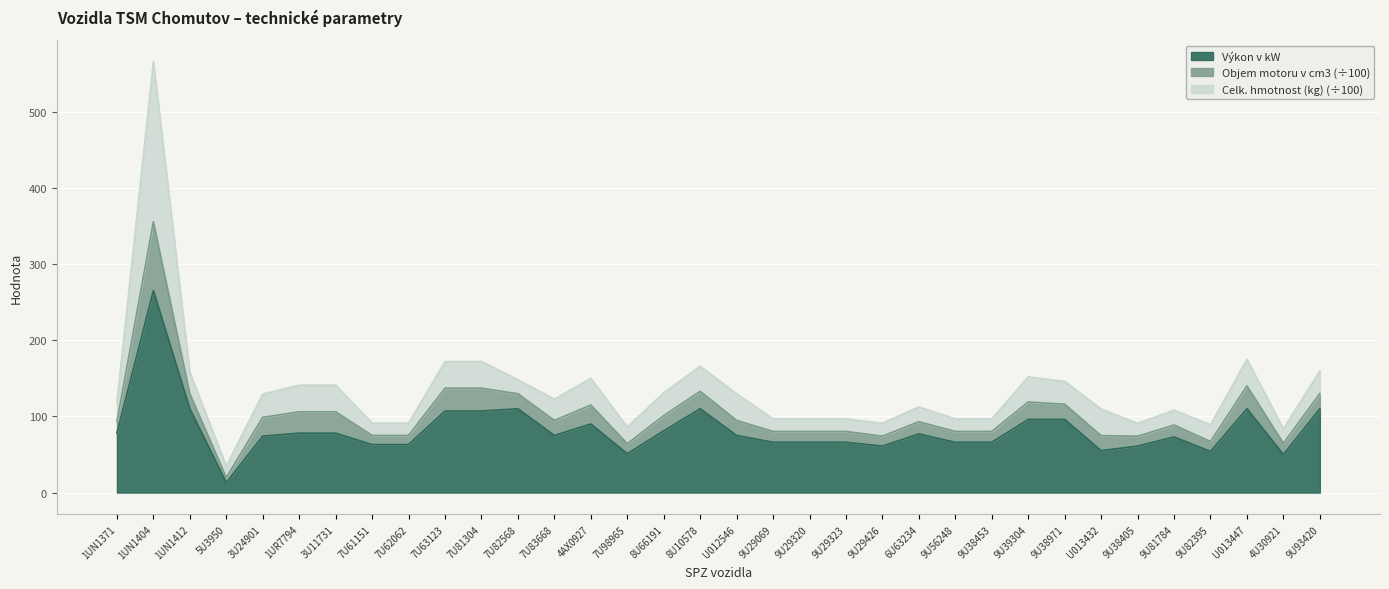

What is the highest value of the Výkon v kW series?

265.0